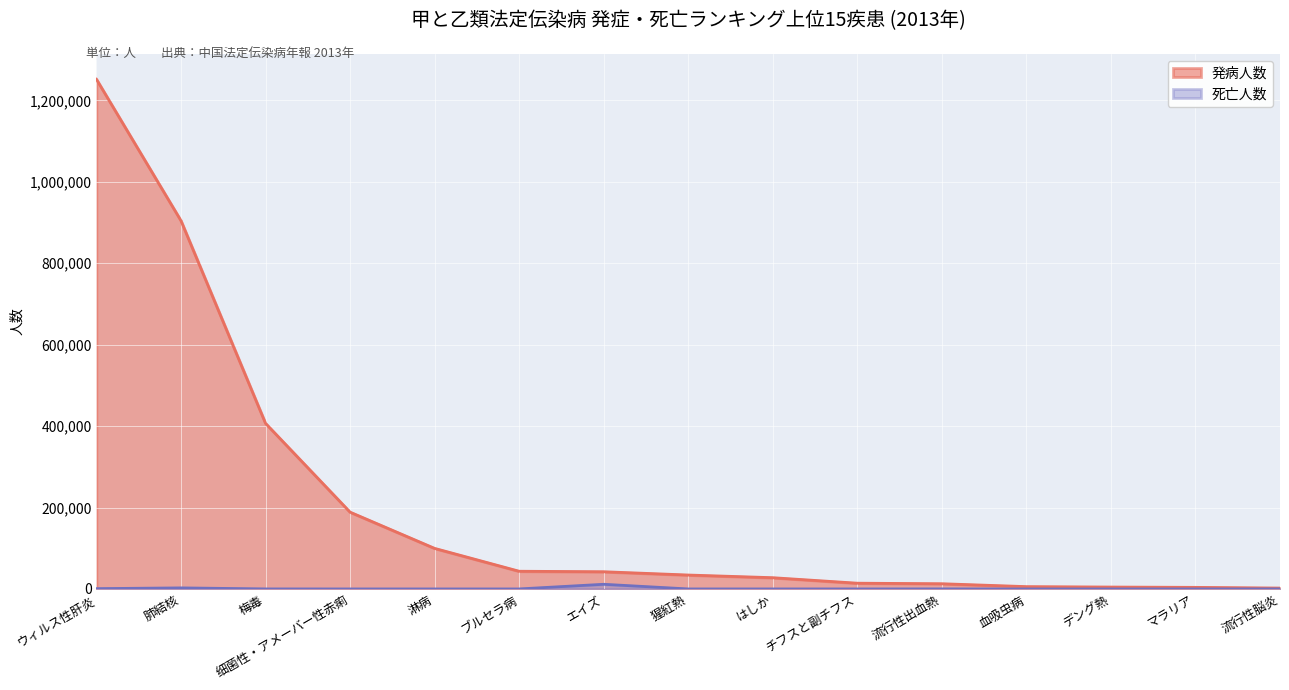

What is the sum of the 死亡人数 values at エイズ and 猩紅熱?

11439